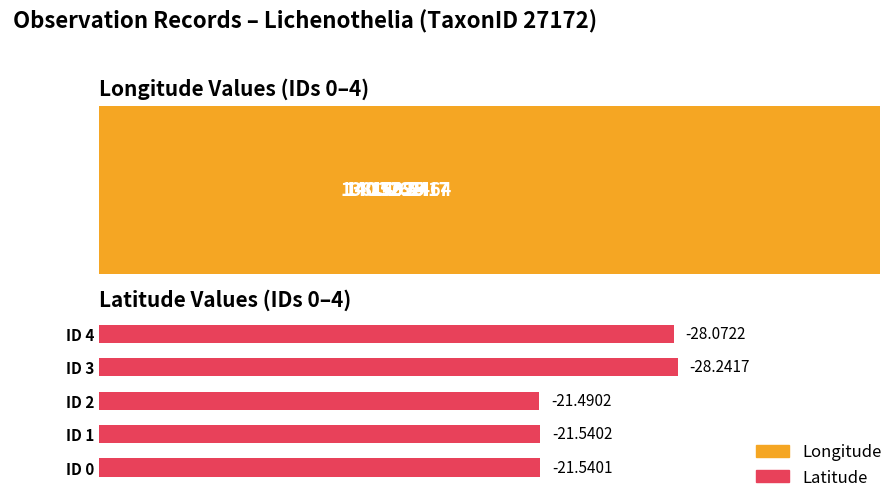

What are all the series names shown in the legend?

Longitude, Latitude